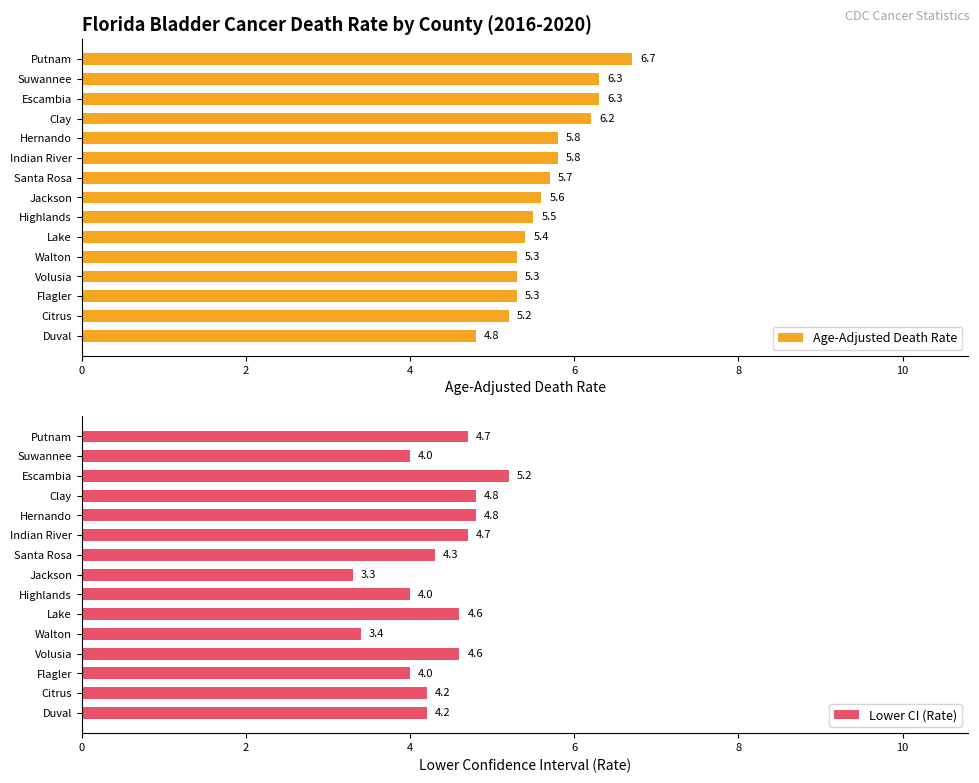

What is the minimum value shown in the chart?

3.3